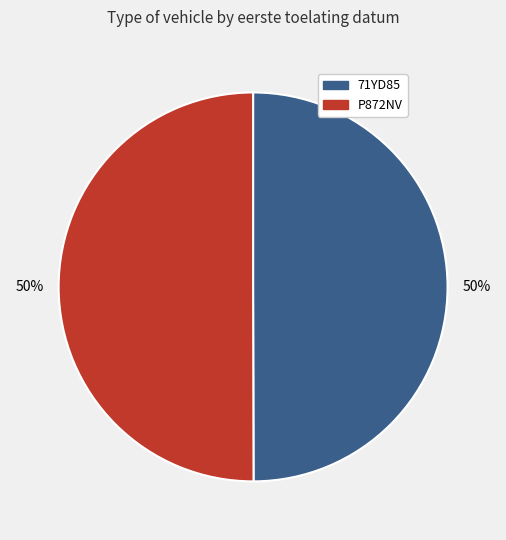

What is the ratio of the value at P872NV to the value at 71YD85?

1.0